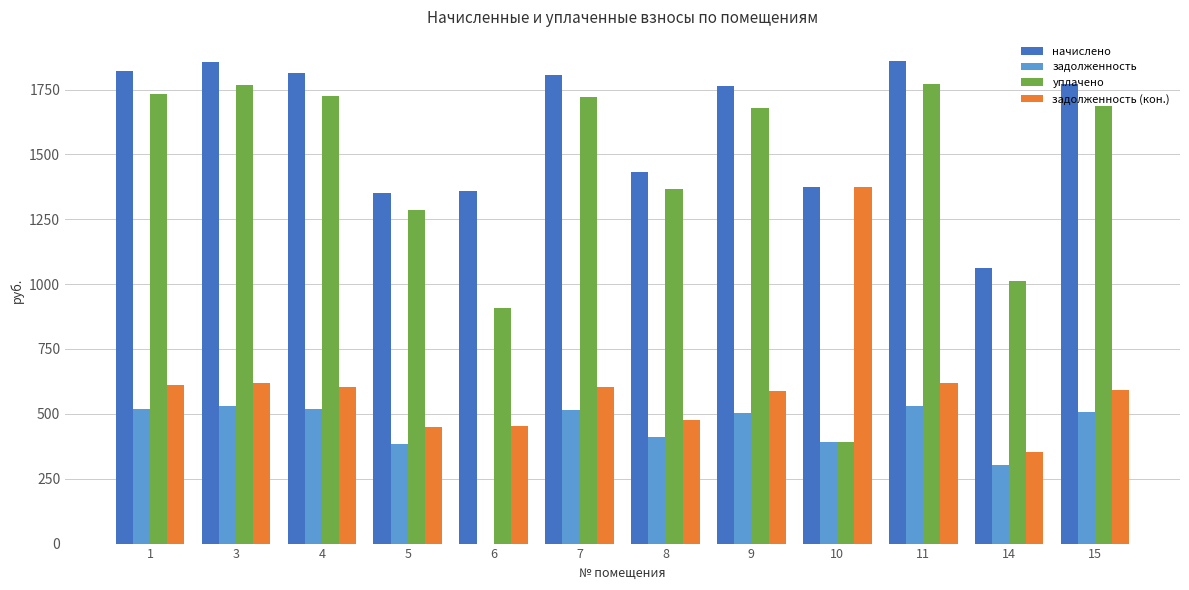

What is the total value across all series at 5?

3470.6